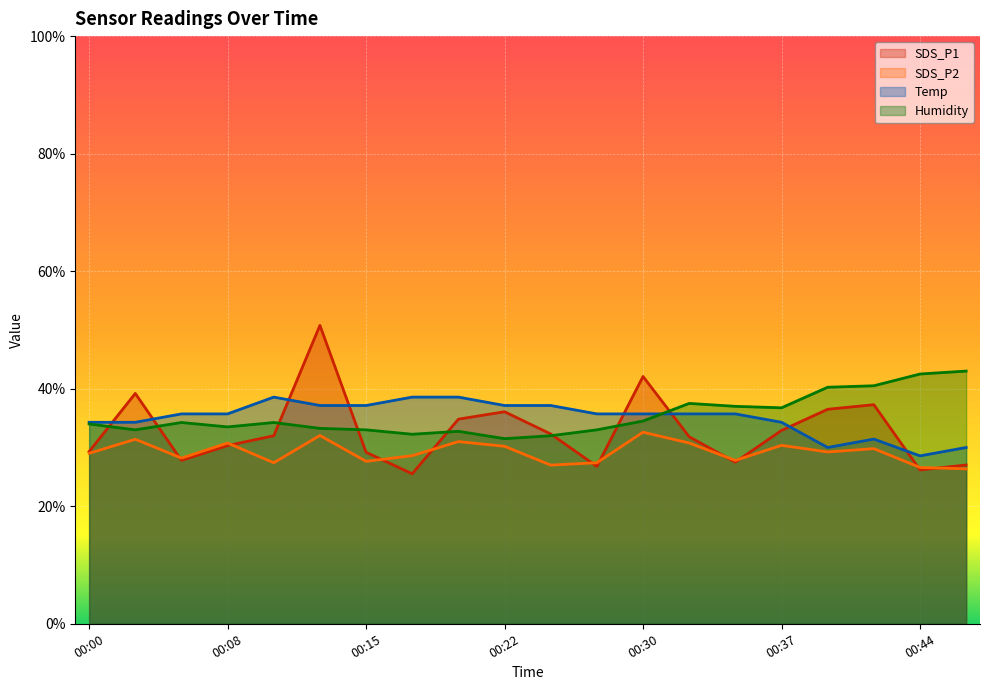

How many lines are shown in the chart?

4